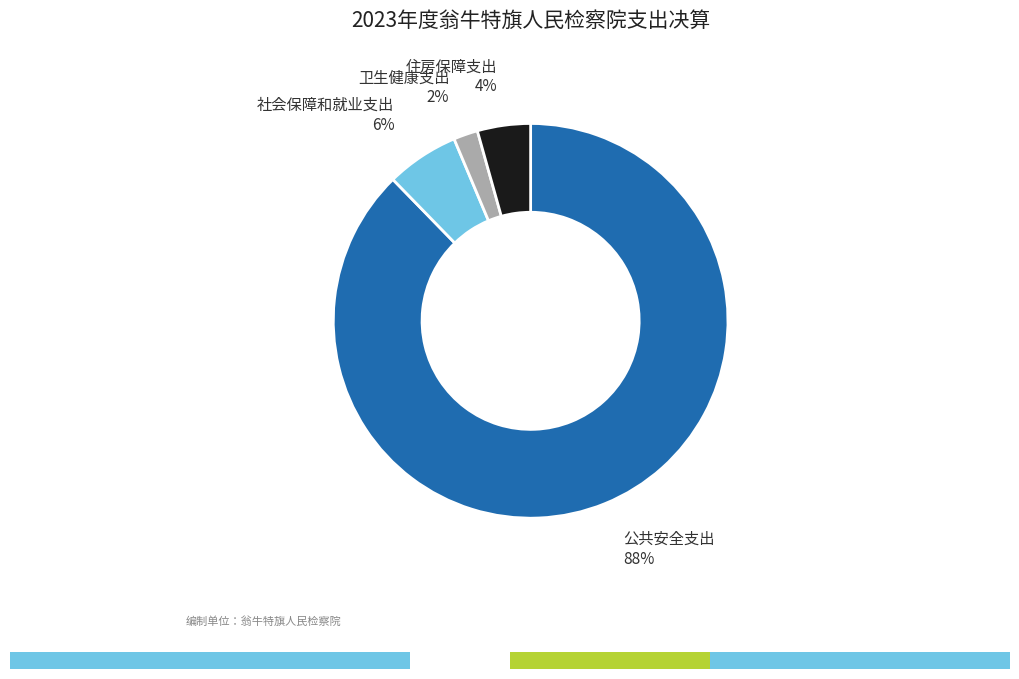

To the nearest percent, what is the difference between the largest and smallest slice percentages?

86%